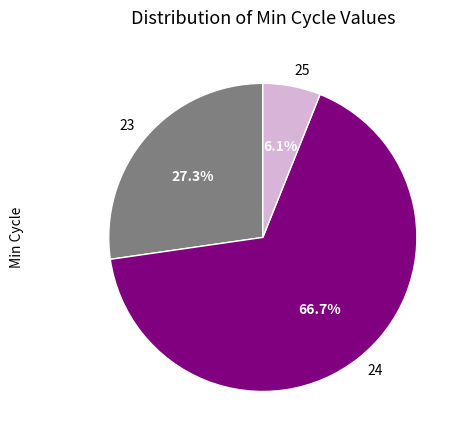

What portion of the pie excludes 23?

72.7%